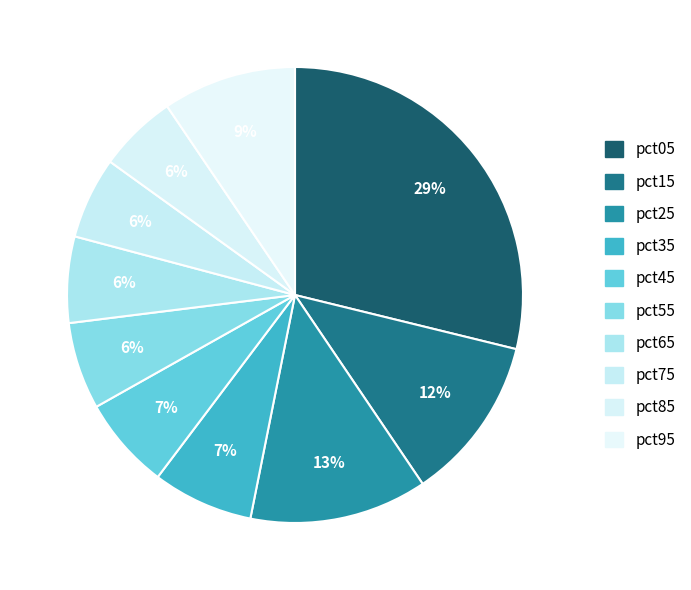

Which slice is the largest?

pct05